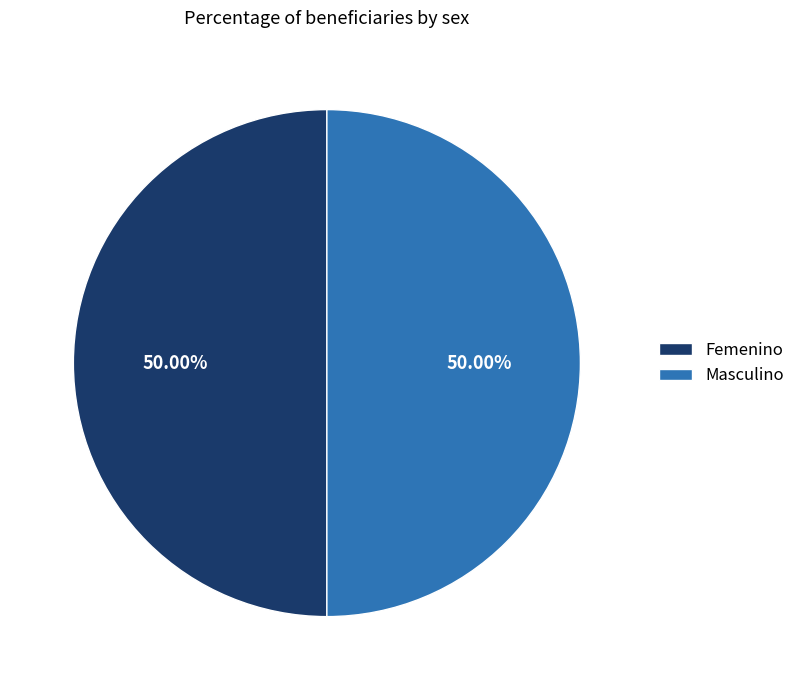

To the nearest percent, what is the combined percentage of Masculino and Femenino?

100%